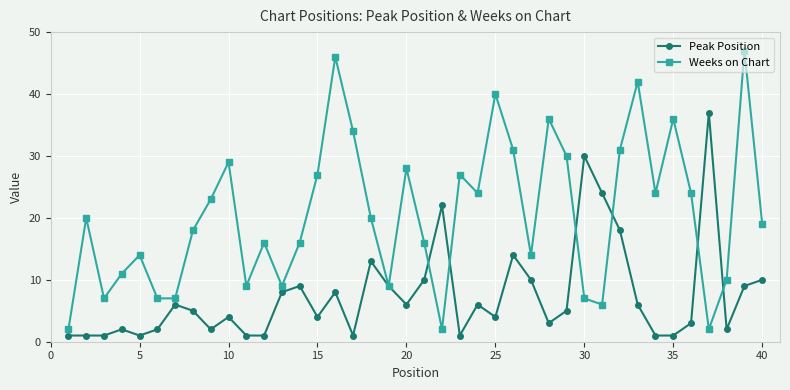

Which series has the largest total across all categories?

Weeks on Chart